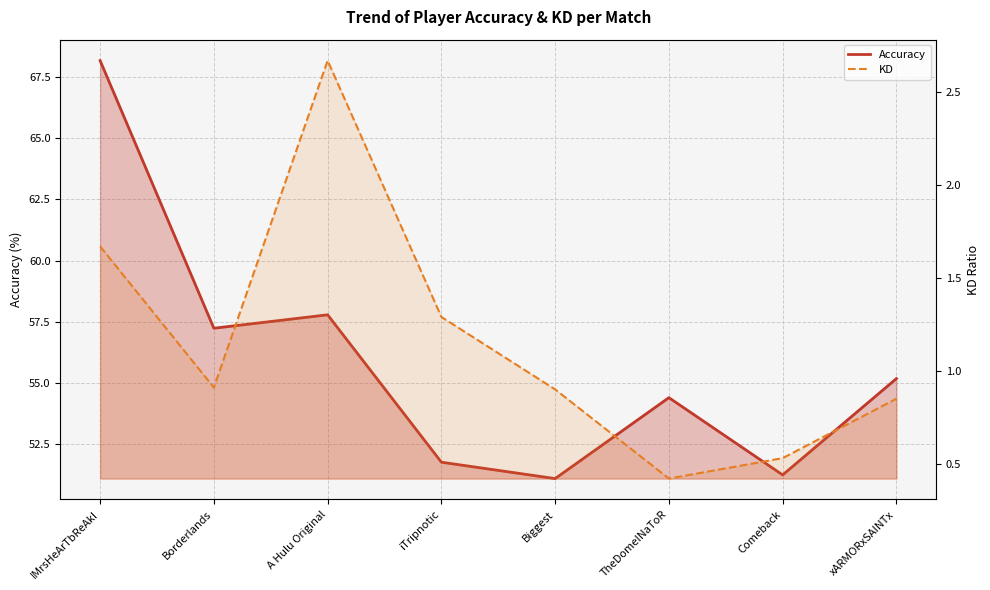

True or false: Accuracy and KD intersect in this chart.

False